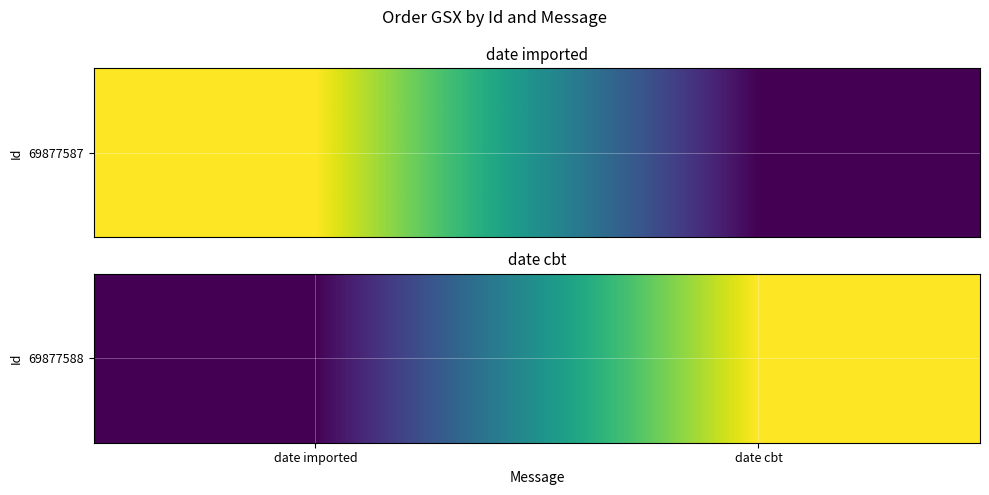

What is the difference between the maximum and minimum values?

572622